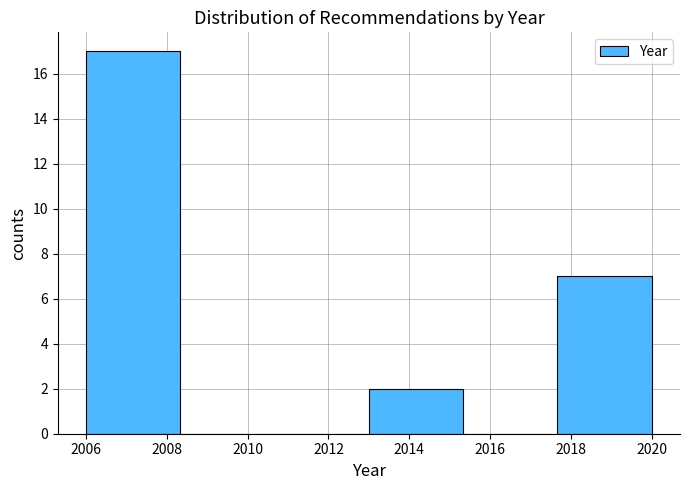

Which range on the x-axis has the tallest bar?

2006.0 to 2008.4